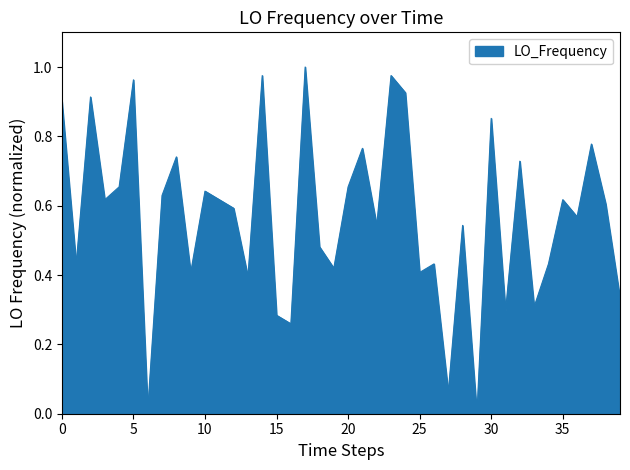

True or false: the data shows 0.9 at 0.

True